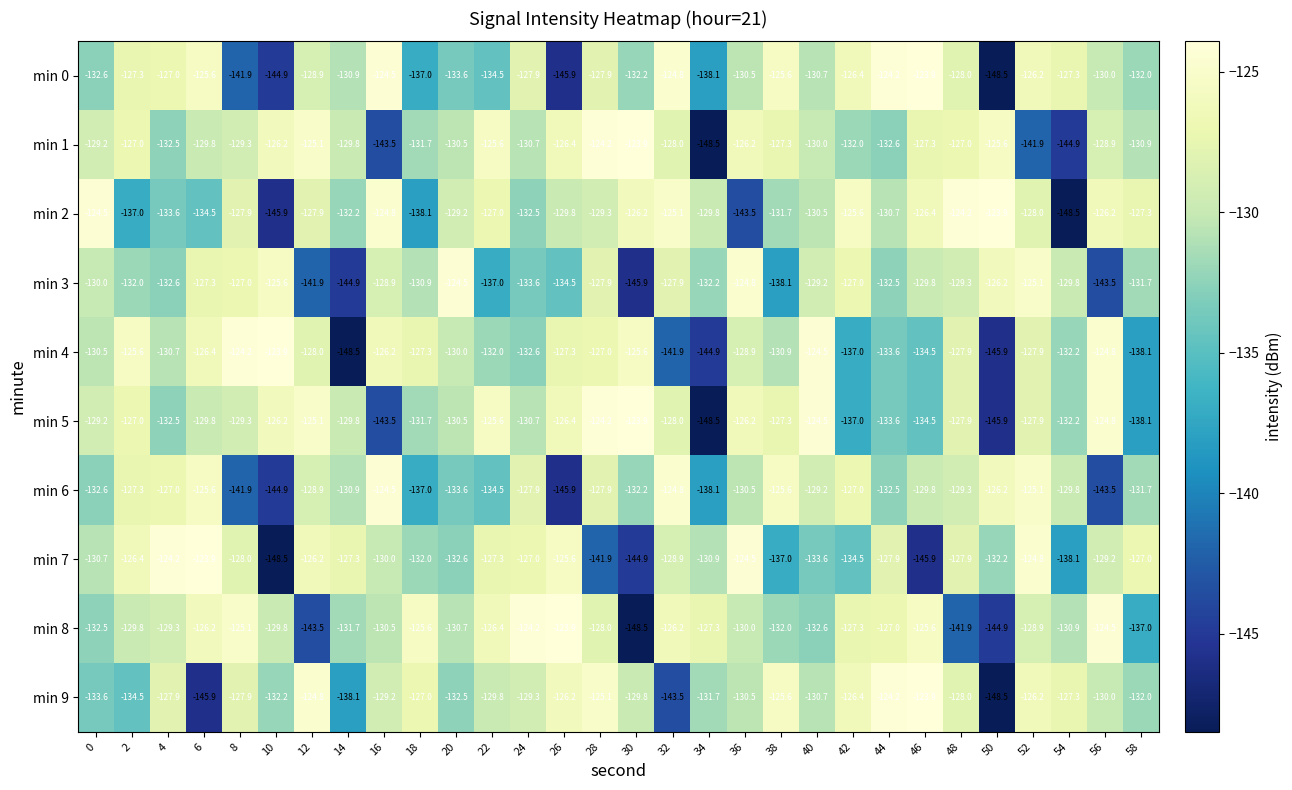

At which label does min 7 reach its minimum?

10